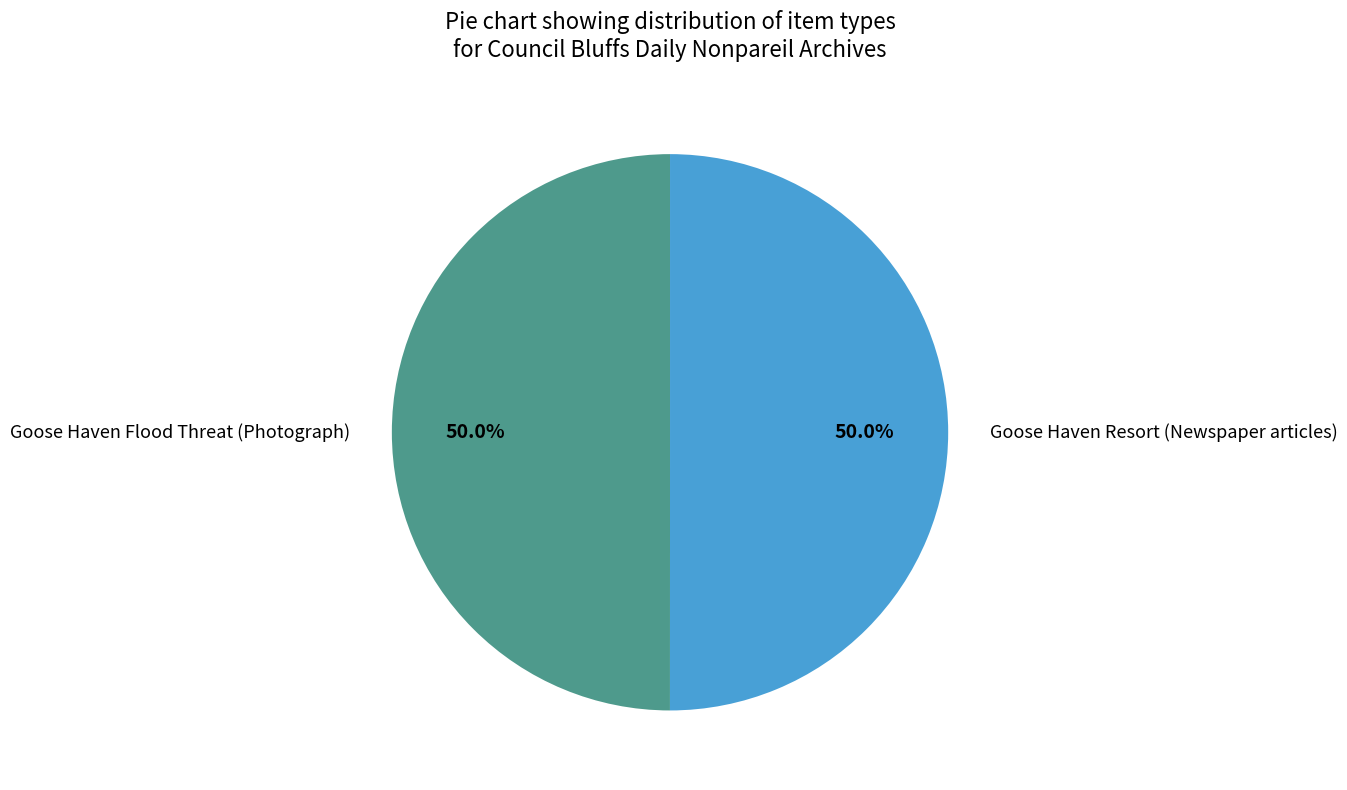

What is the ratio of the value at Goose Haven Flood Threat (Photograph) to the value at Goose Haven Resort (Newspaper articles)?

1.0